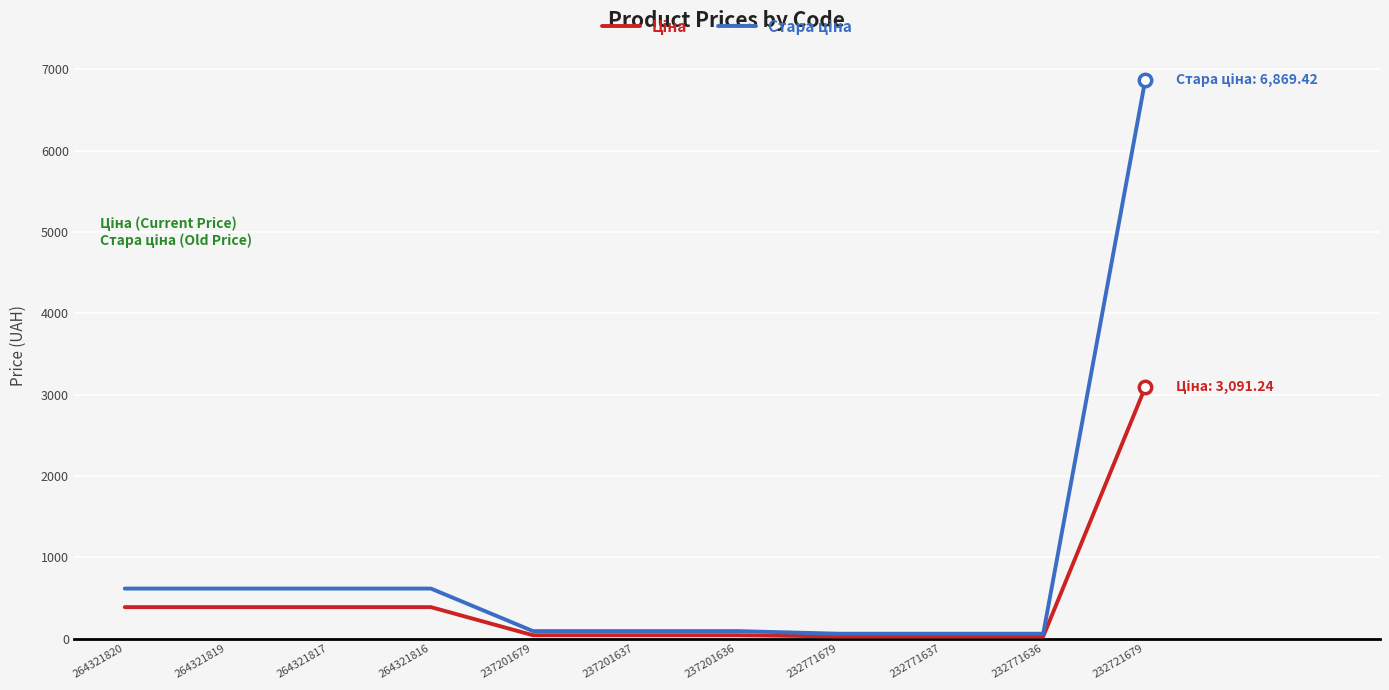

What is the difference between the highest and lowest values at 264321819?

228.3